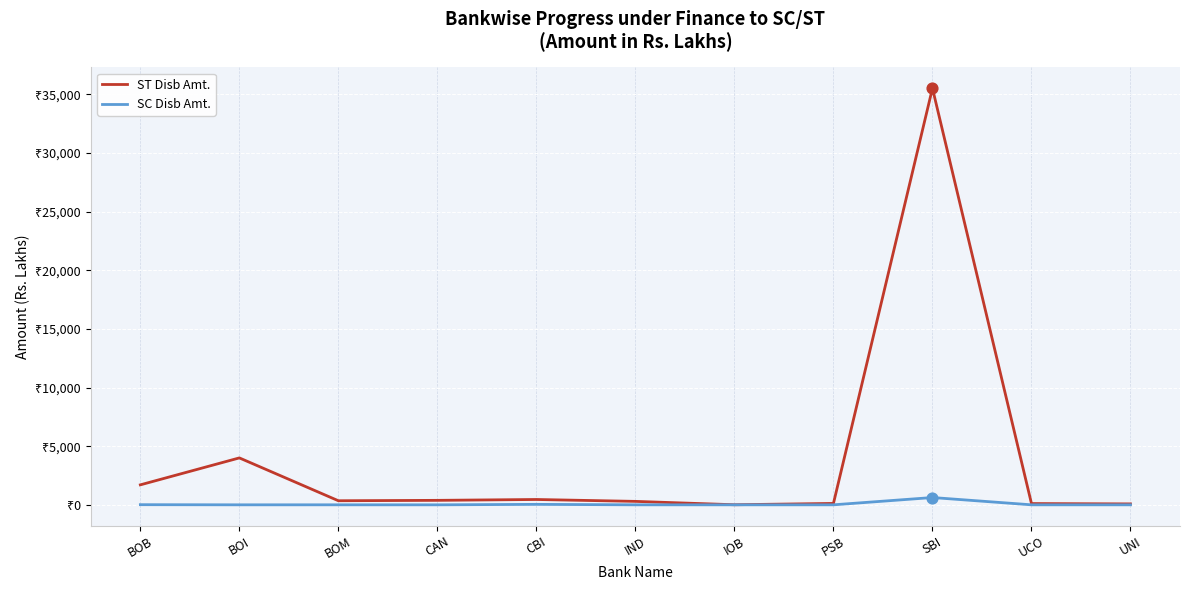

What is the total value across all series at BOI?

4000.0